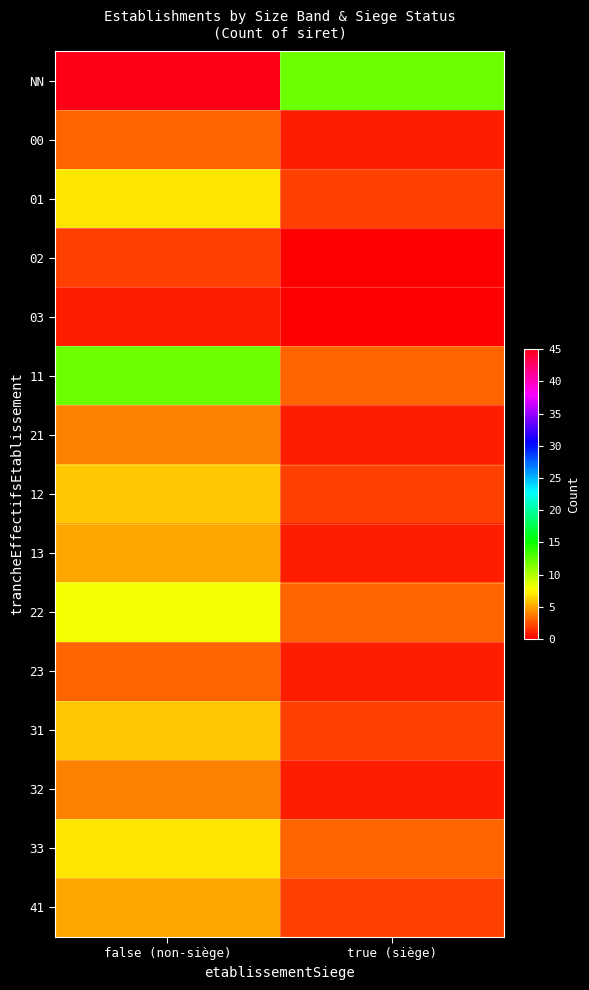

Which category has the highest value across all series?

false (non-siège)